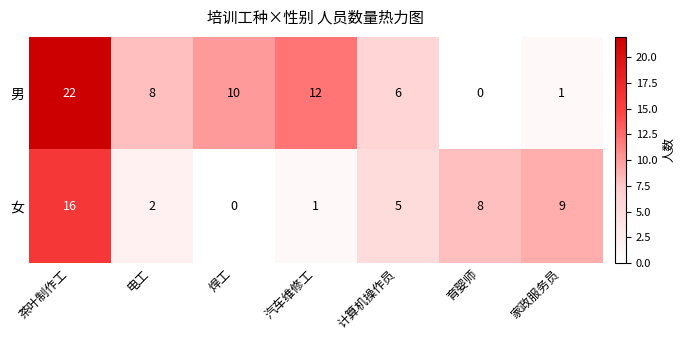

Where is 女 nearest to the value 8?

育婴师